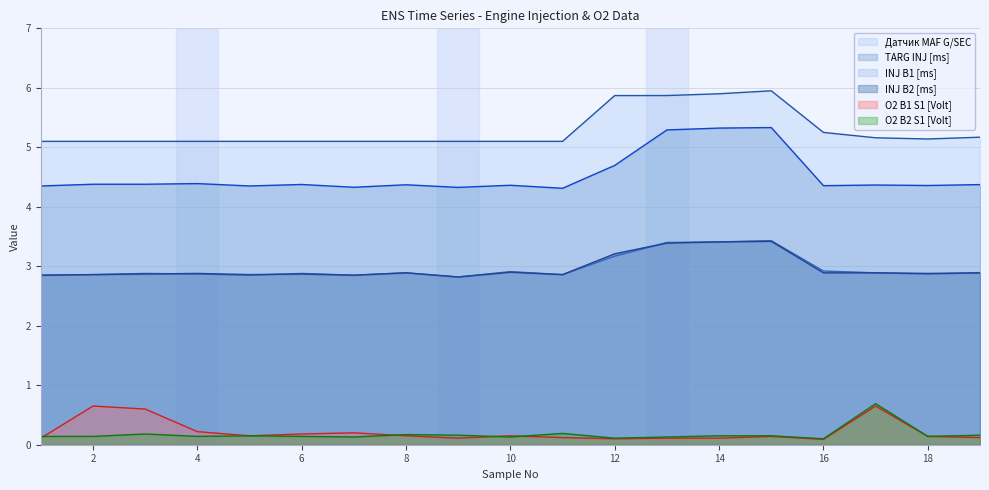

At which category is the sum across all series the highest?

15